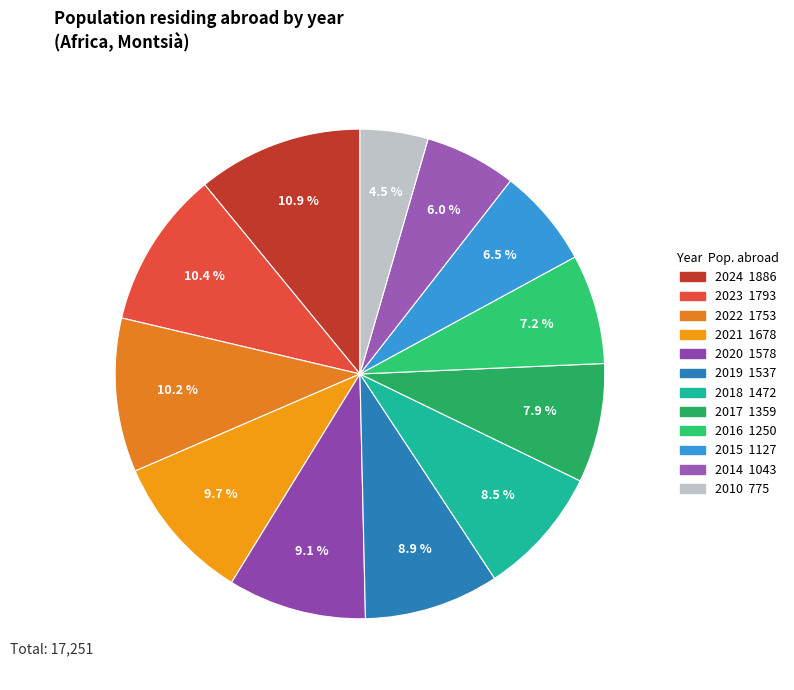

What is the largest slice in the pie chart?

2024